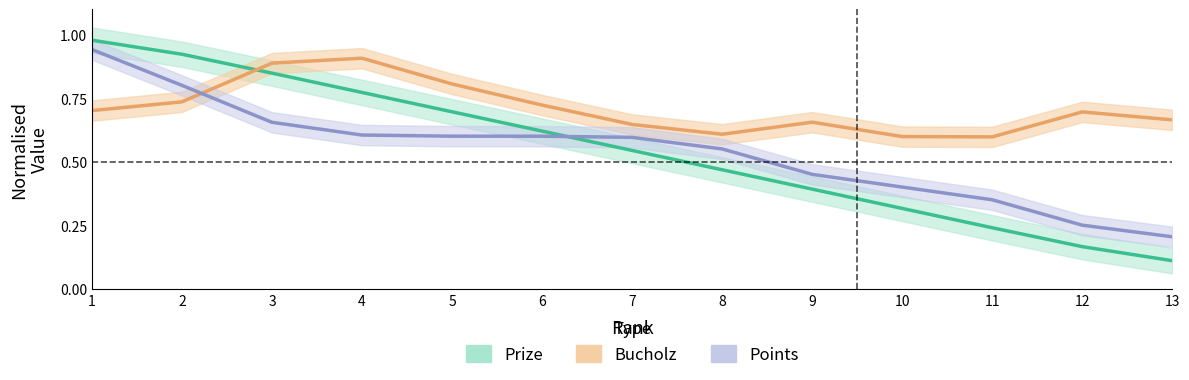

What is the value of the Points point at the 13th from the left?

0.2